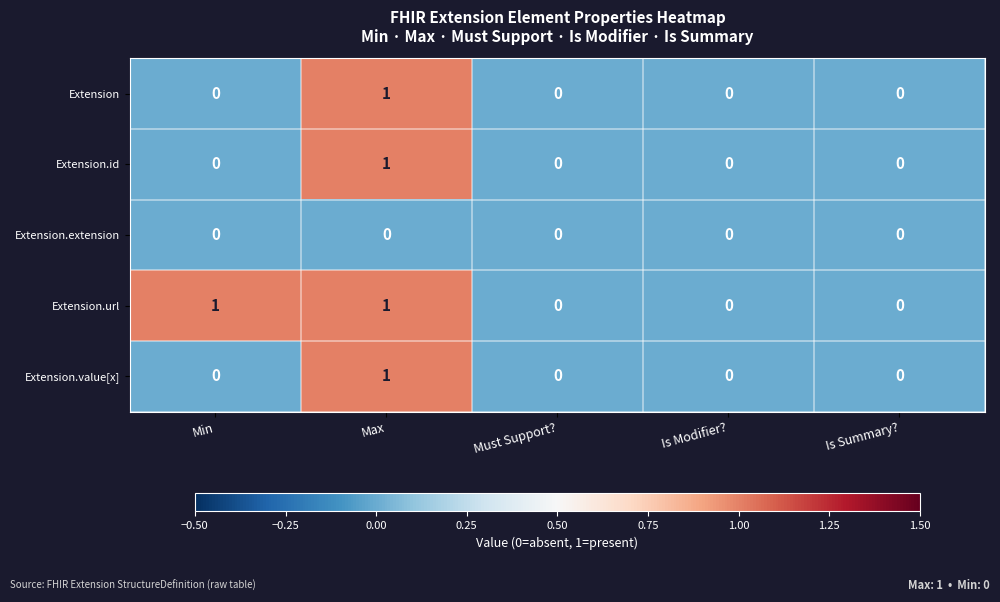

Which series has the largest total across all categories?

Extension.url